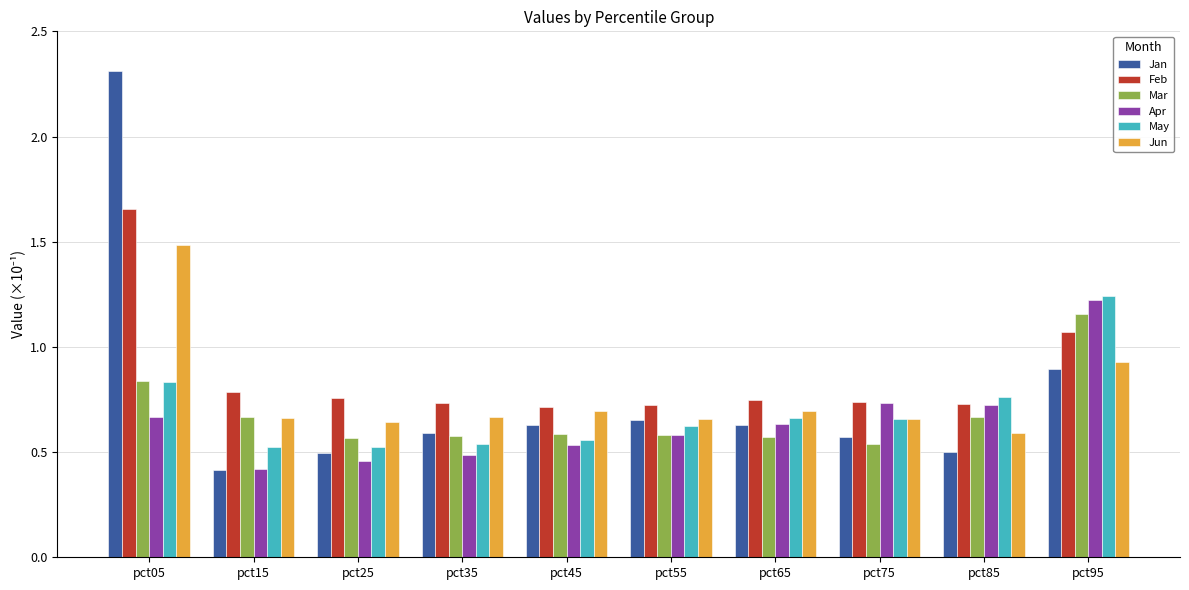

What is the sum of all Apr values?

6.5